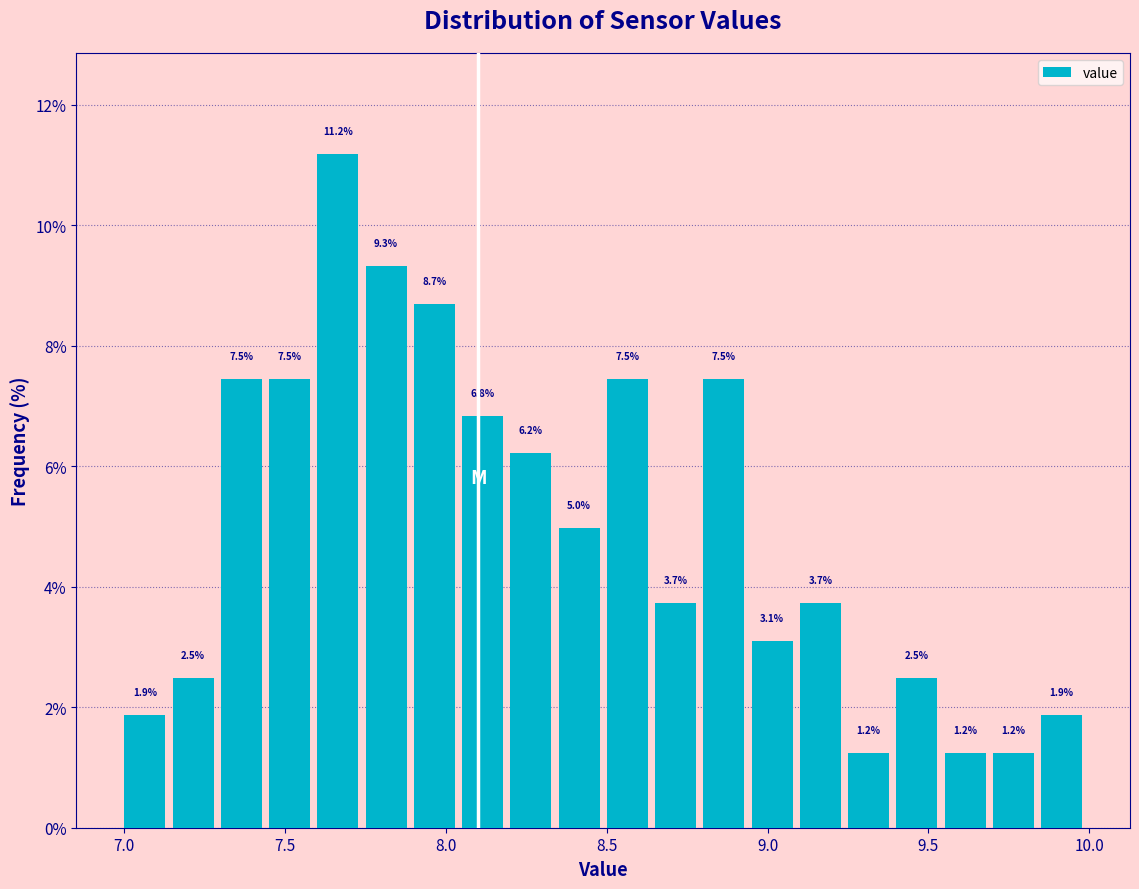

Read against the x-axis, roughly where is the centre of the tallest bar?

7.65